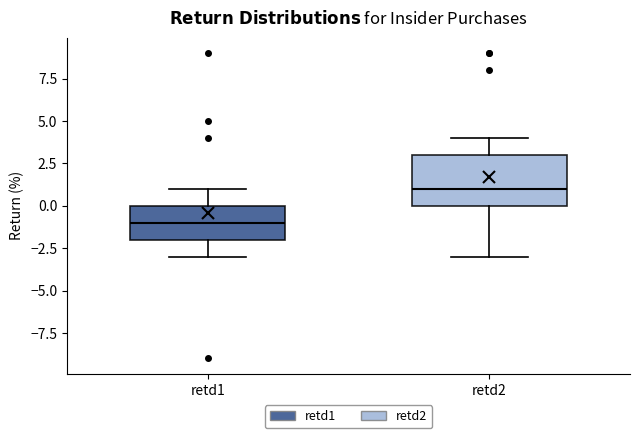

Which box is the tallest, from its lower edge to its upper edge?

retd2